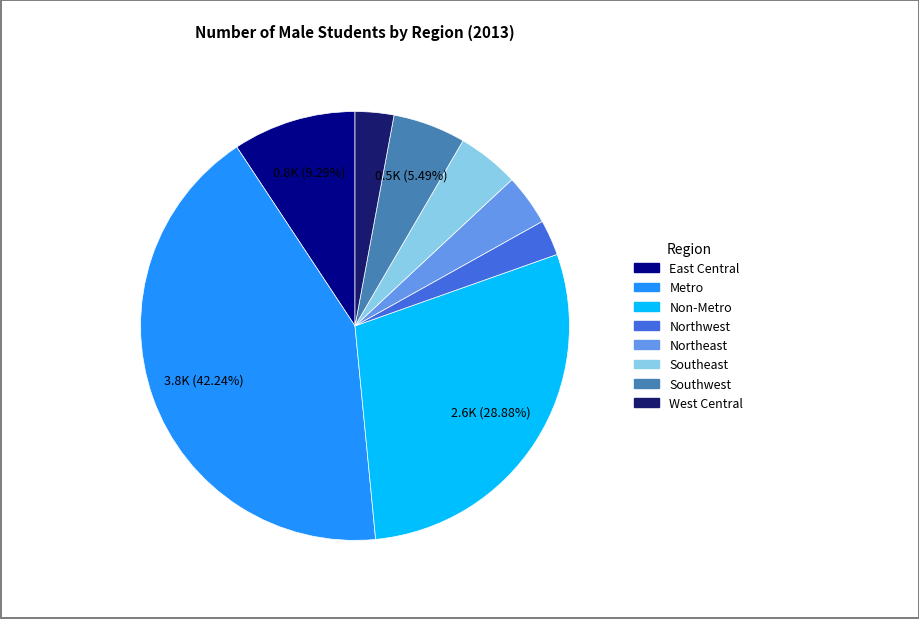

Is there a majority slice in this chart?

No